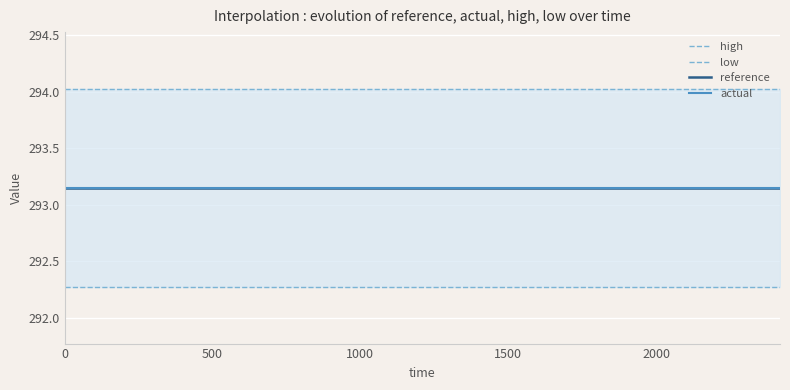

What is the average value of the reference series?

293.1